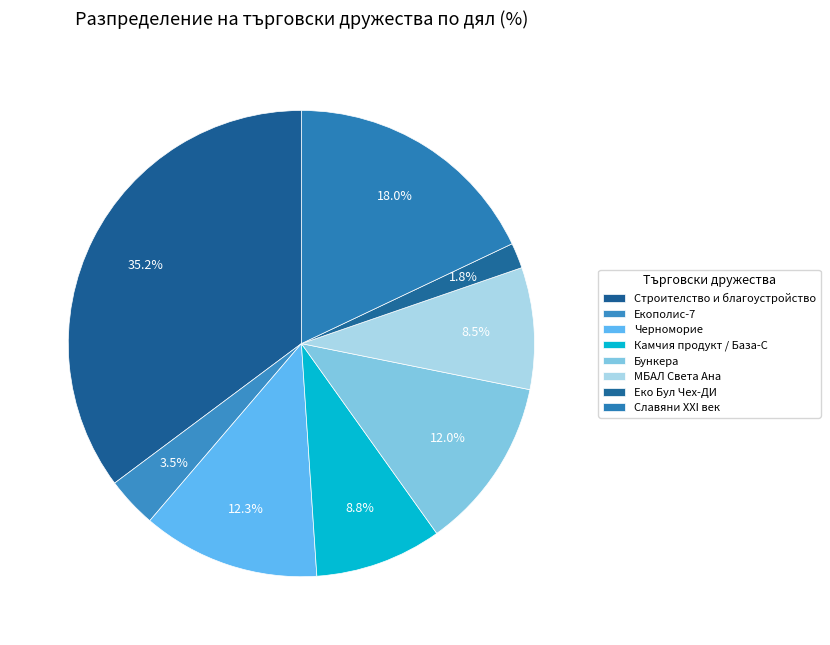

Combined, what portion of the pie is Славяни XXI век and Камчия продукт / База-С?

26.8%